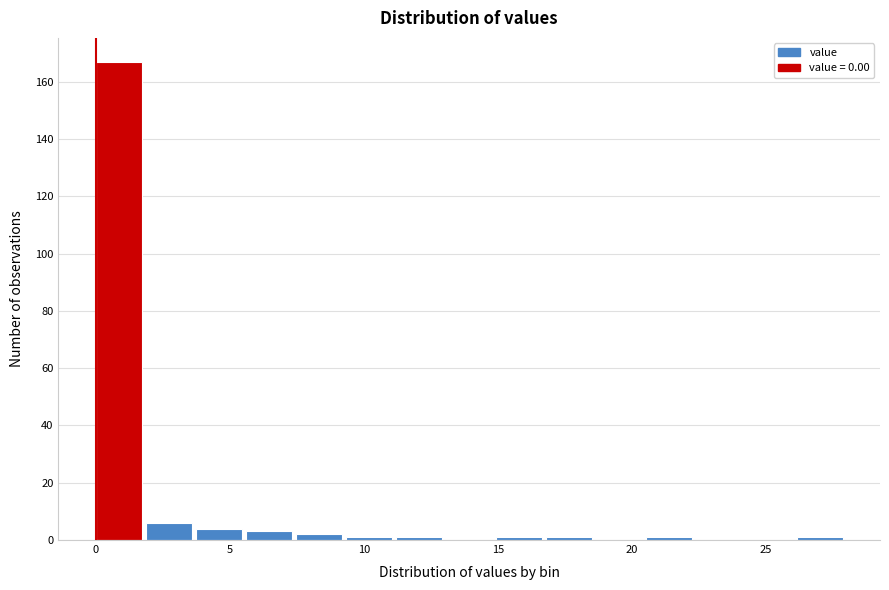

Around what value on the x-axis is the tallest bar? Give the approximate position of its centre, as read against the axis.

1.0